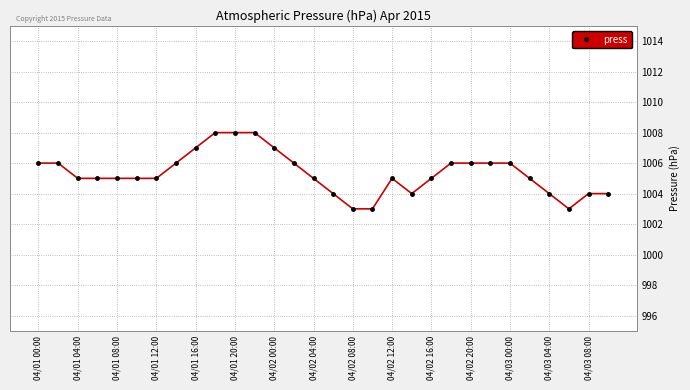

How many lines are shown in the chart?

1